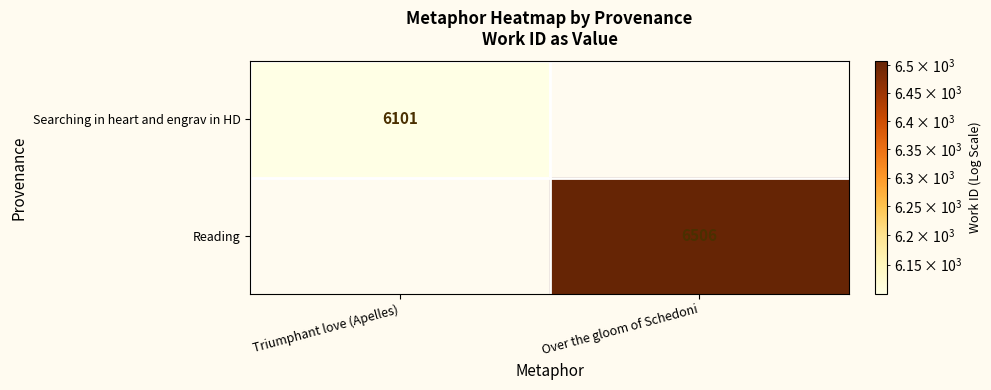

True or false: Searching in heart and engrav in HD has a value of 9932 at Triumphant love (Apelles).

False